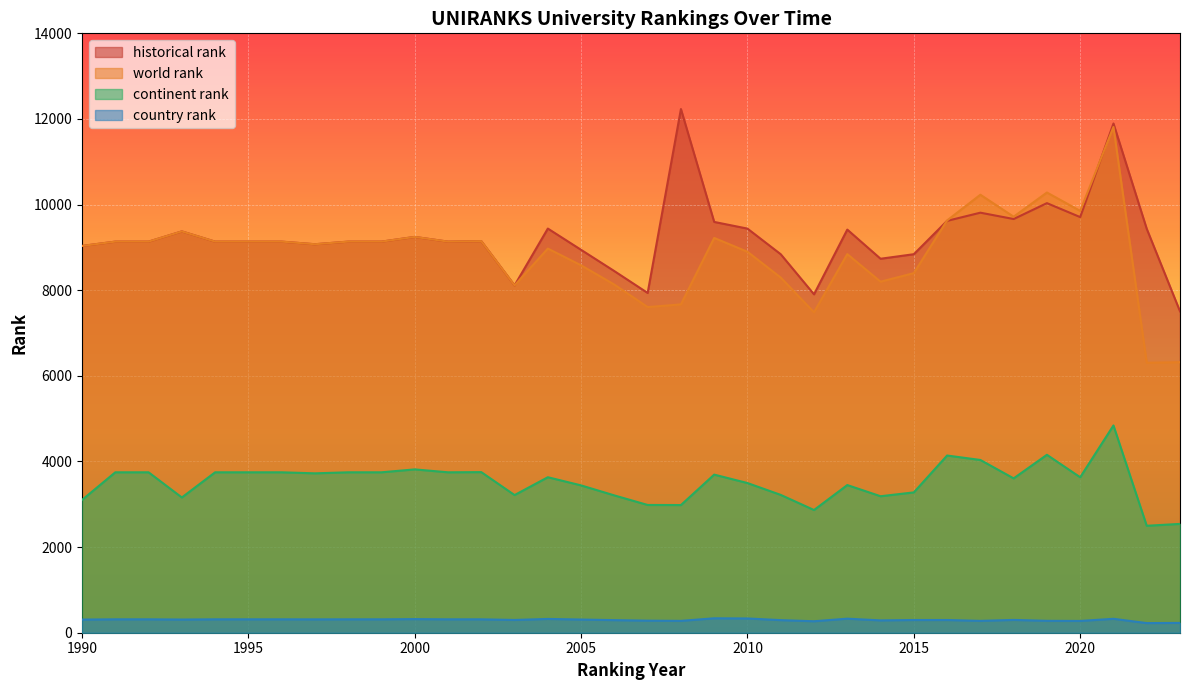

Rank the series at 2019 from highest to lowest value.

world rank, historical rank, continent rank, country rank